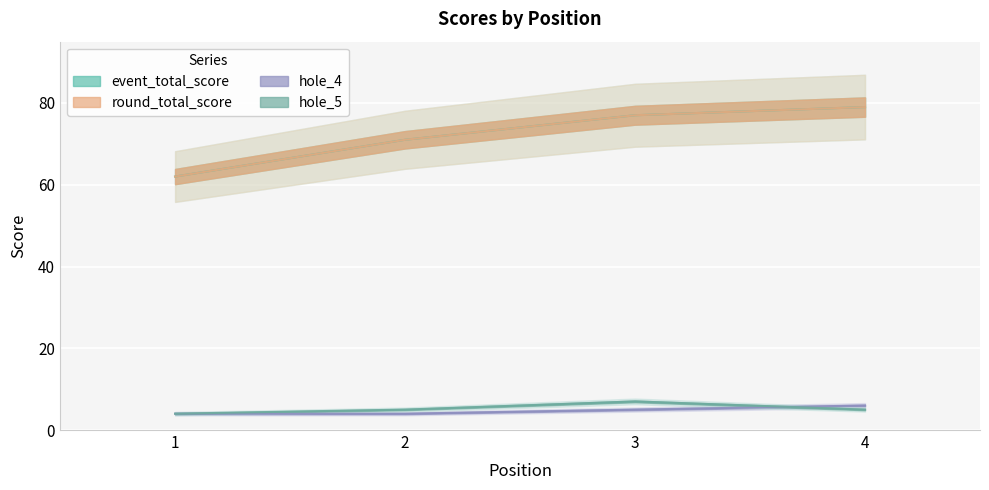

After their last crossing, which series has the higher values: hole_5 or hole_4?

hole_4